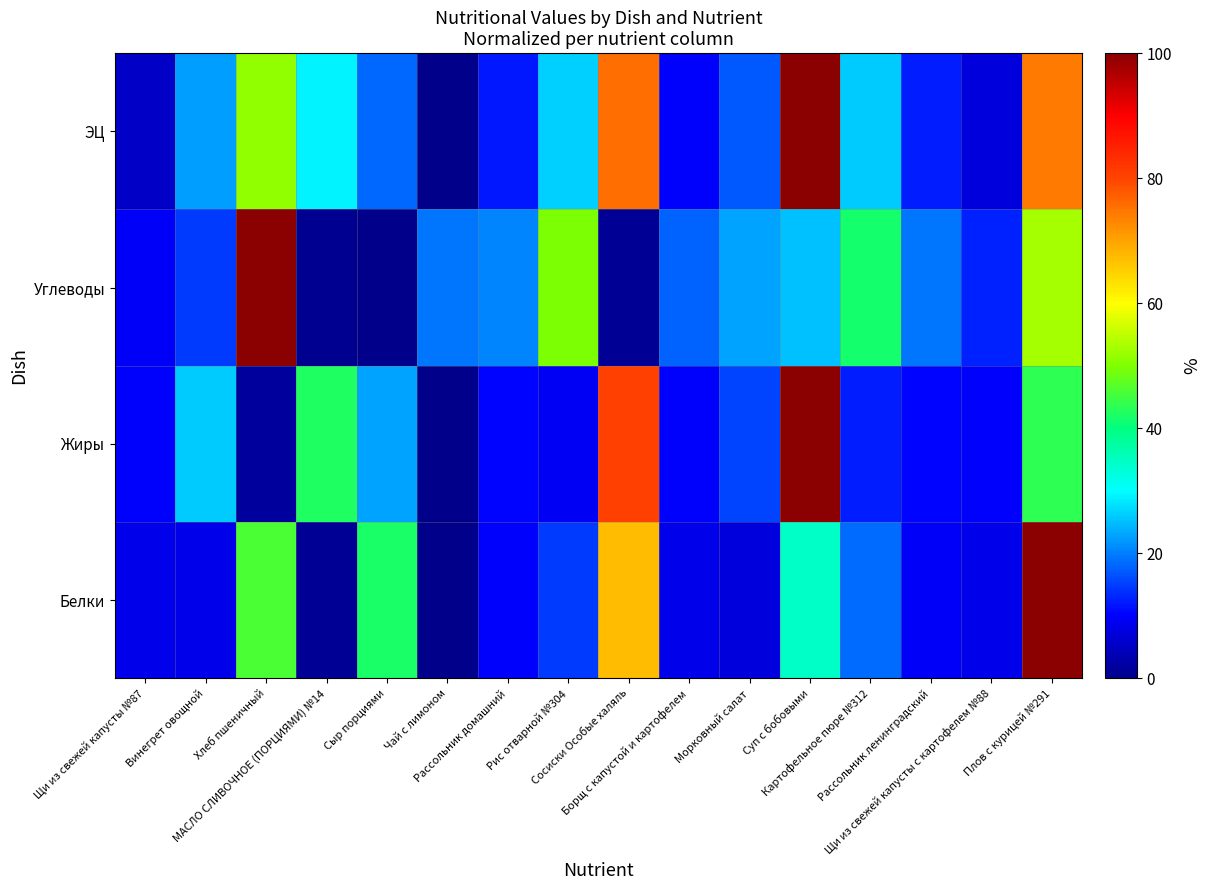

Which series has the largest range (max minus min)?

Белки